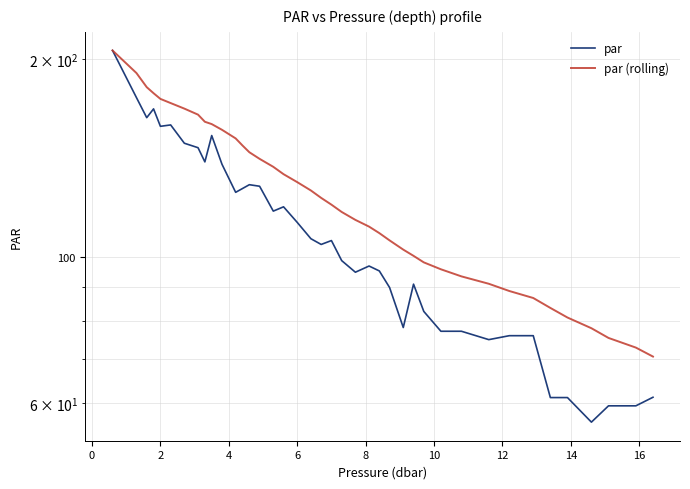

List the series in order of their peak value, lowest first.

par, par (rolling)